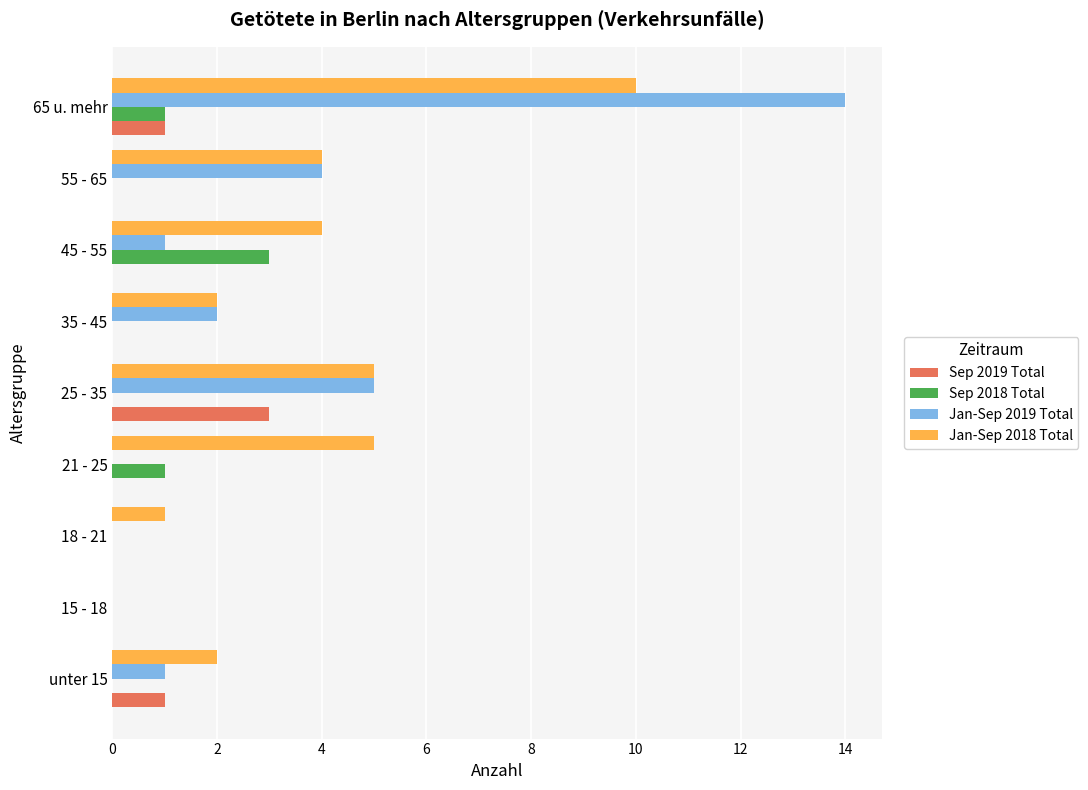

The Jan-Sep 2019 Total series shows 7 at 18 - 21. True or false?

False